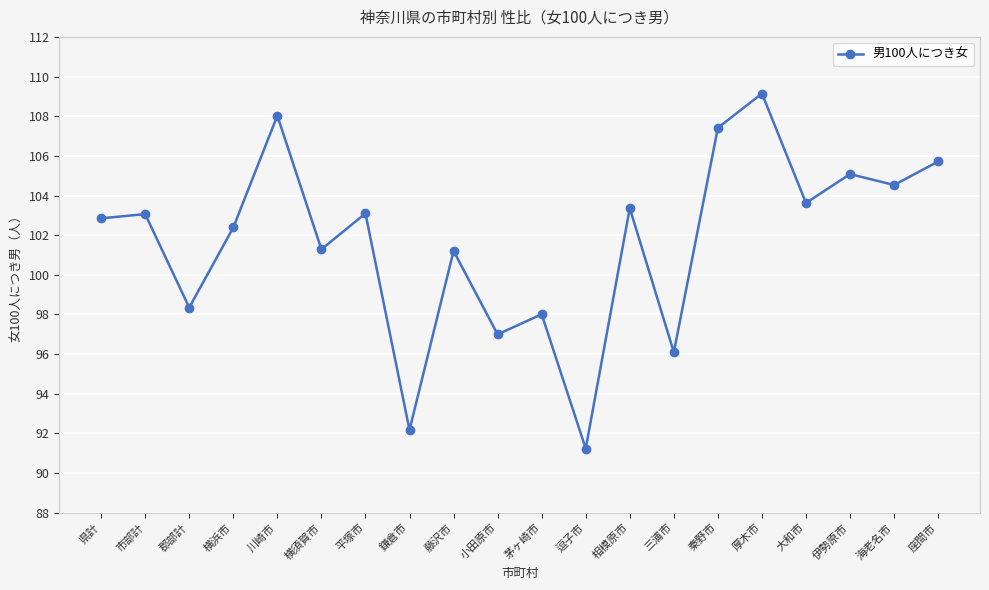

The value at 平塚市 is 58.4. True or false?

False